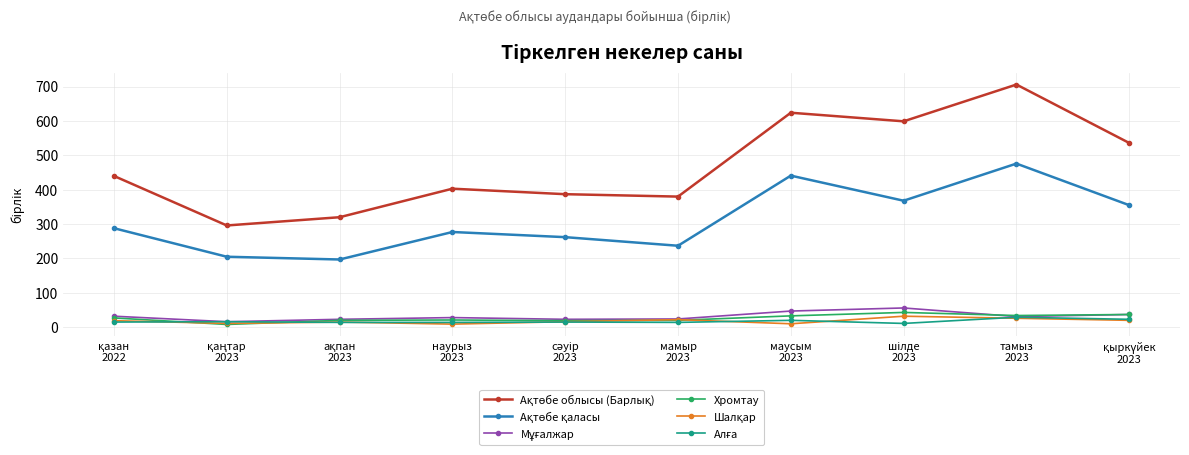

What is the greatest value displayed?

706